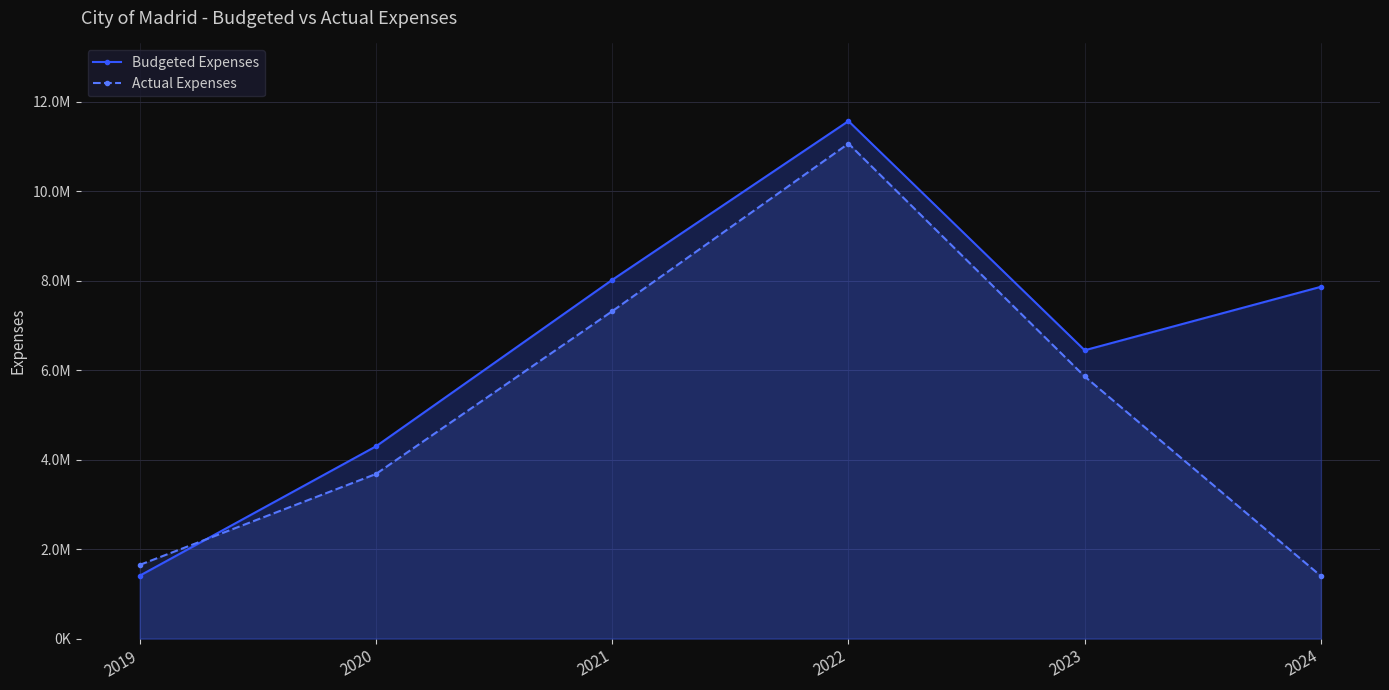

What is the value of the Budgeted Expenses point at the 3rd from the left?

8016492.3